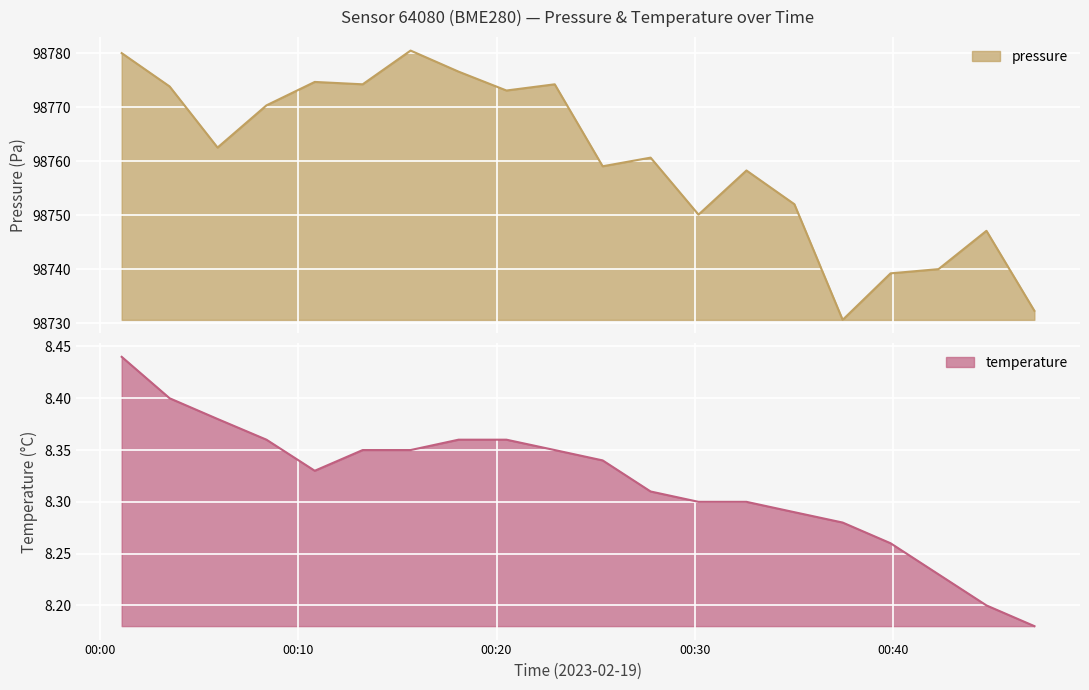

True or false: pressure and temperature cross at least once.

False